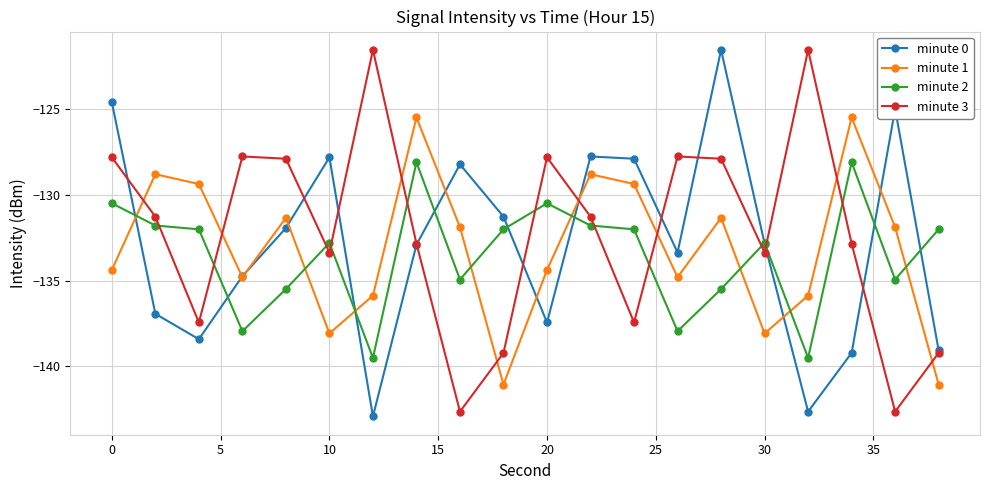

True or false: minute 3 and minute 1 intersect in this chart.

True